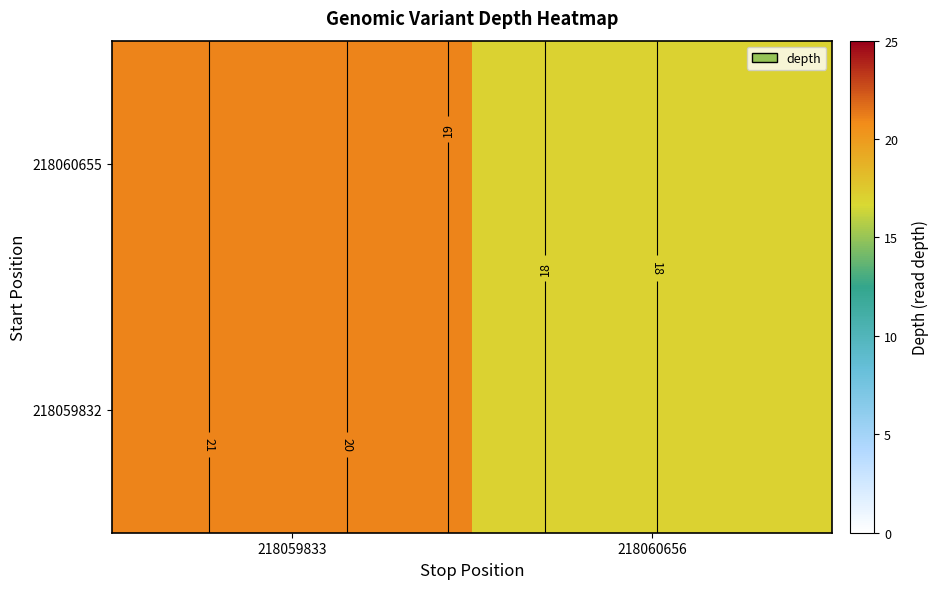

Count the number of data series in this chart.

2